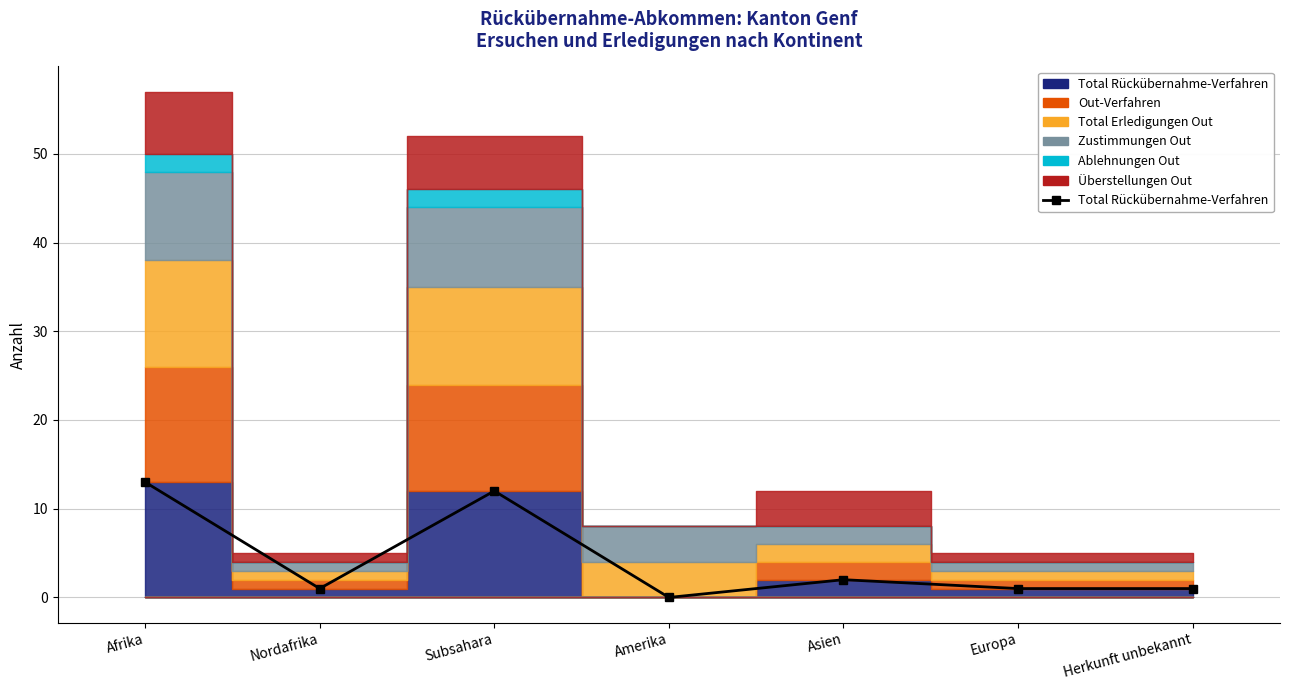

Which category has the lowest value across all series?

Amerika